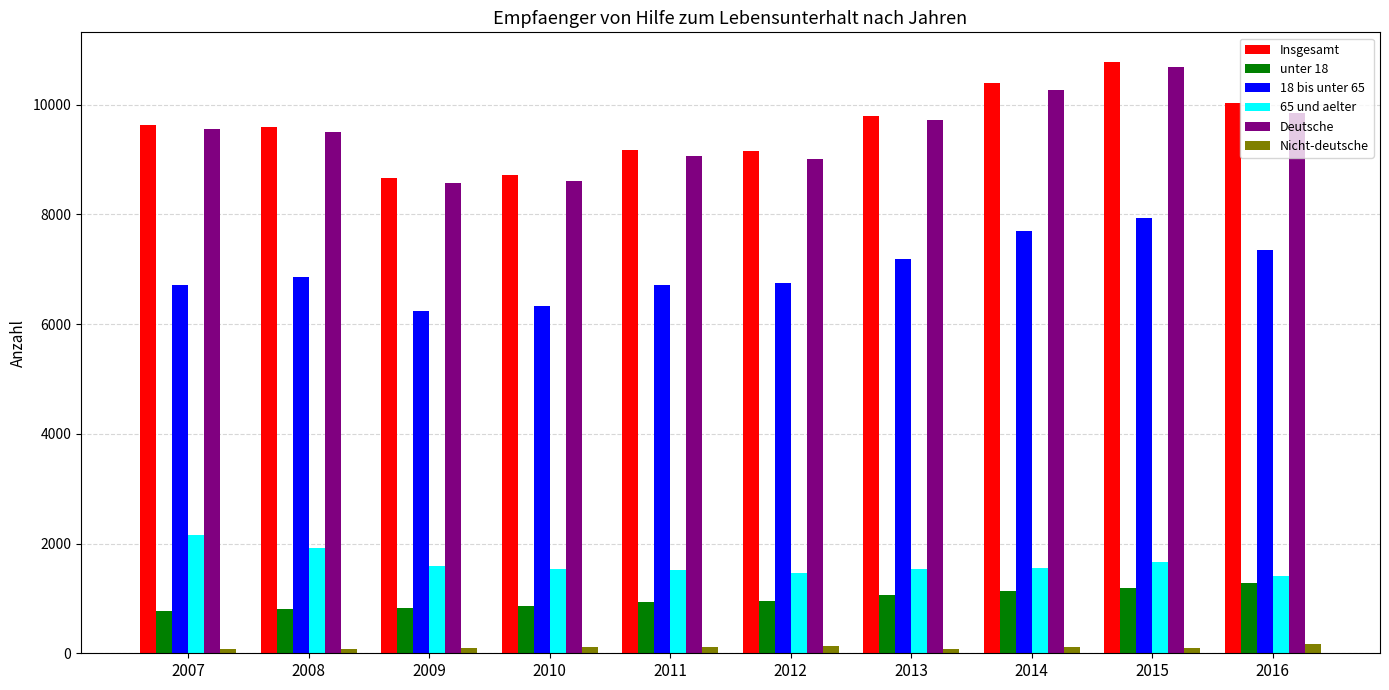

What are all the series names shown in the legend?

Insgesamt, unter 18, 18 bis unter 65, 65 und aelter, Deutsche, Nicht-deutsche